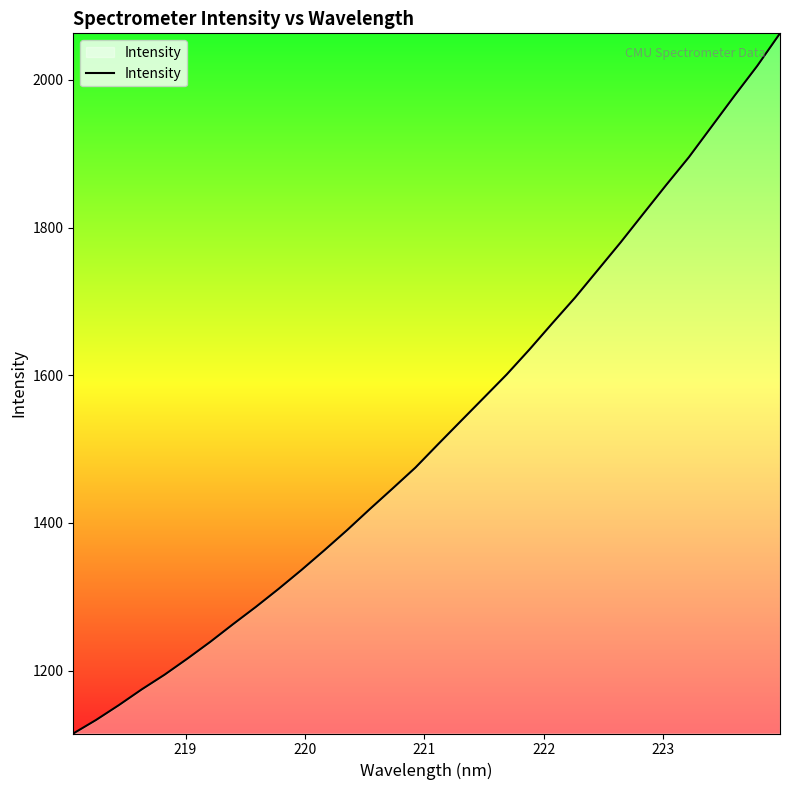

What is the greatest value displayed?

2063.1